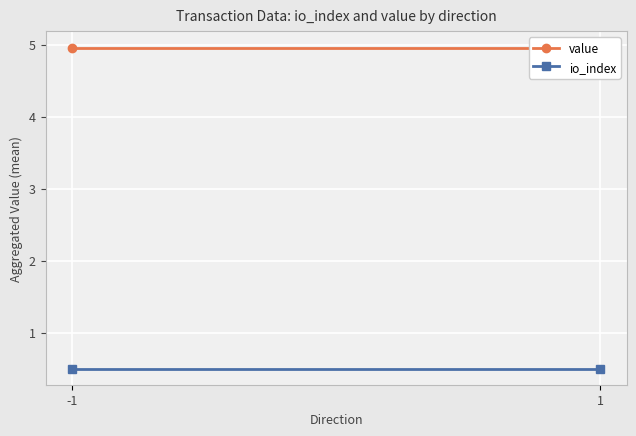

True or false: value has a value of 5.0 at -1.

True